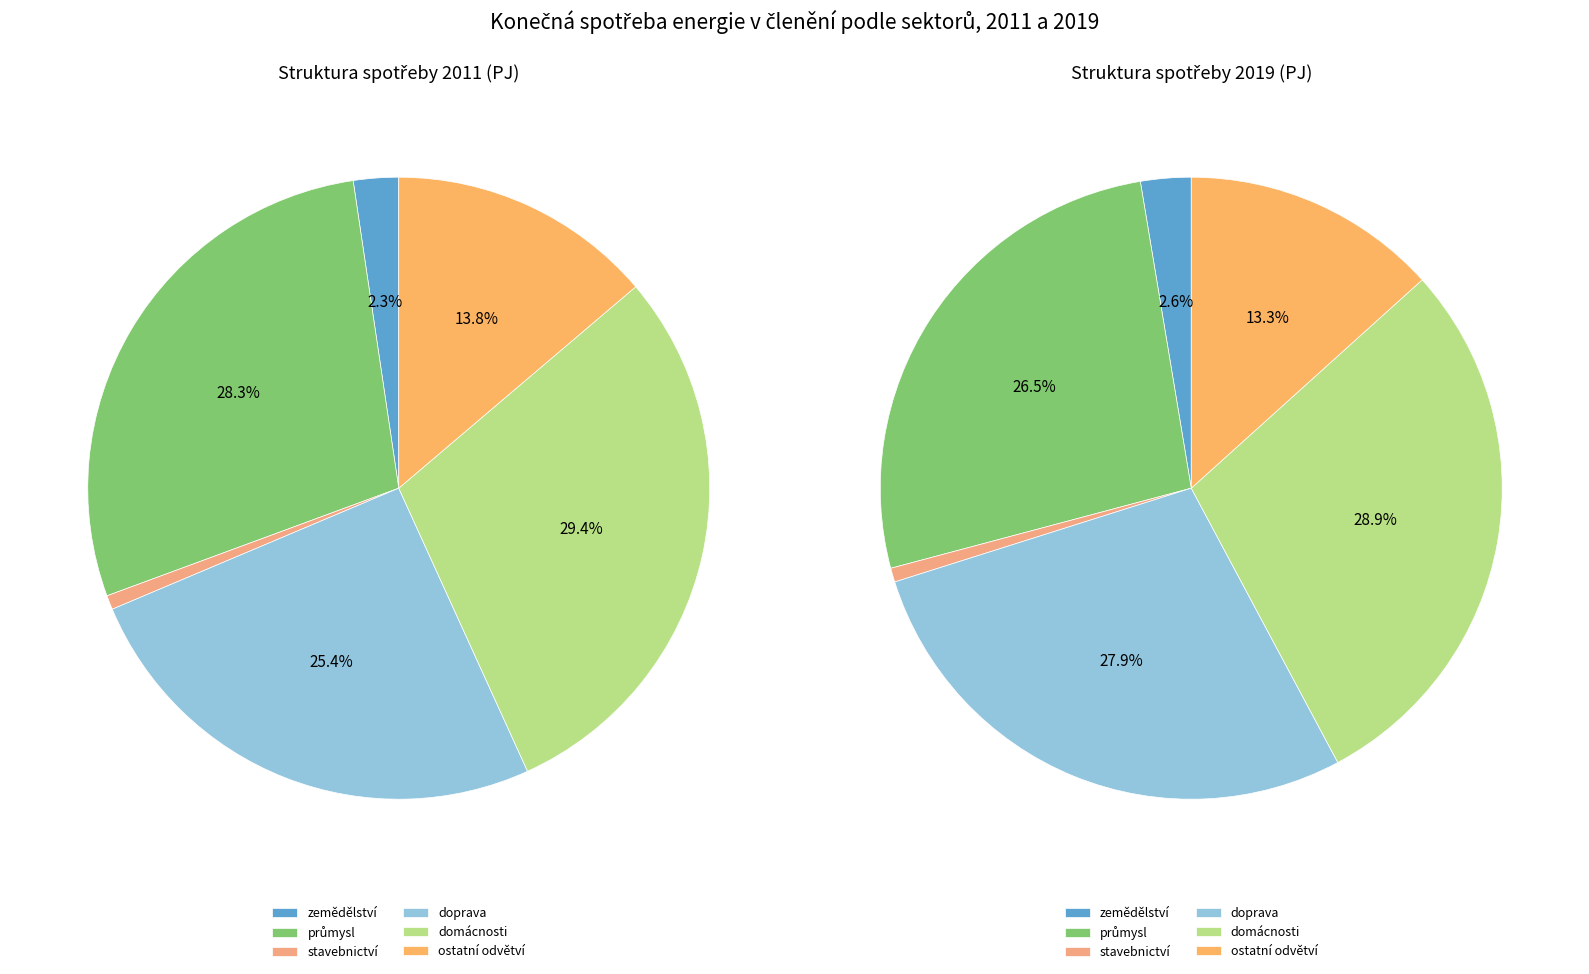

Is it true that 4 is 23% of the pie?

False